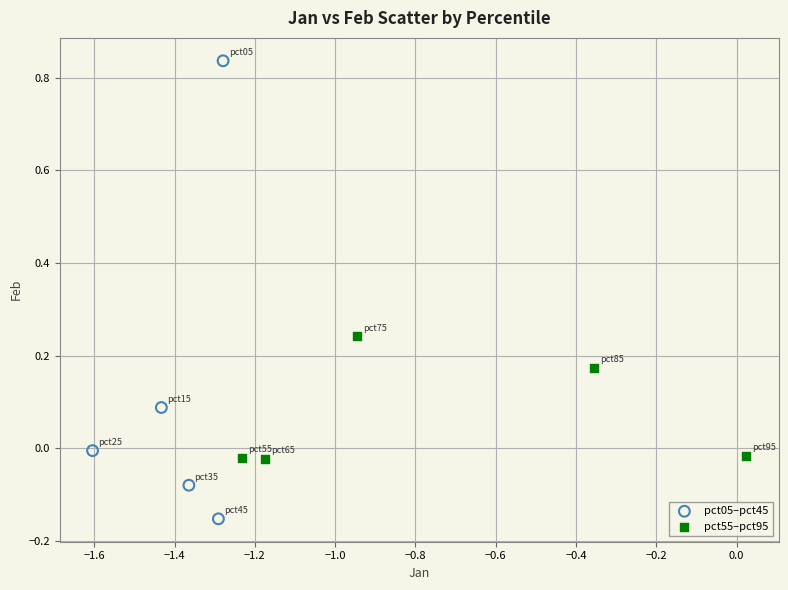

Which series reaches the maximum Y coordinate?

pct05–pct45